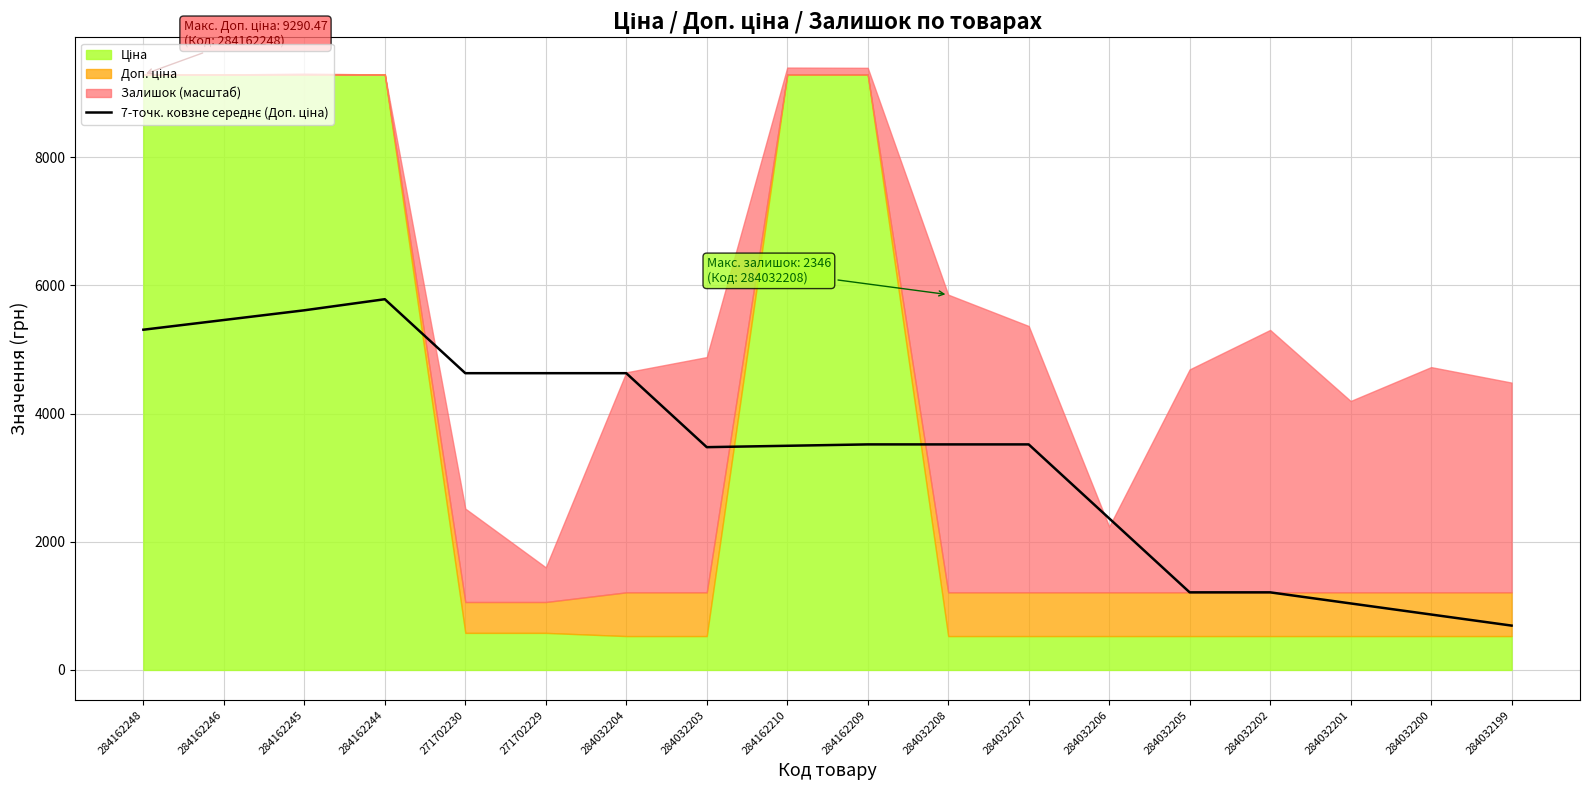

How many data points are above 3519?

10